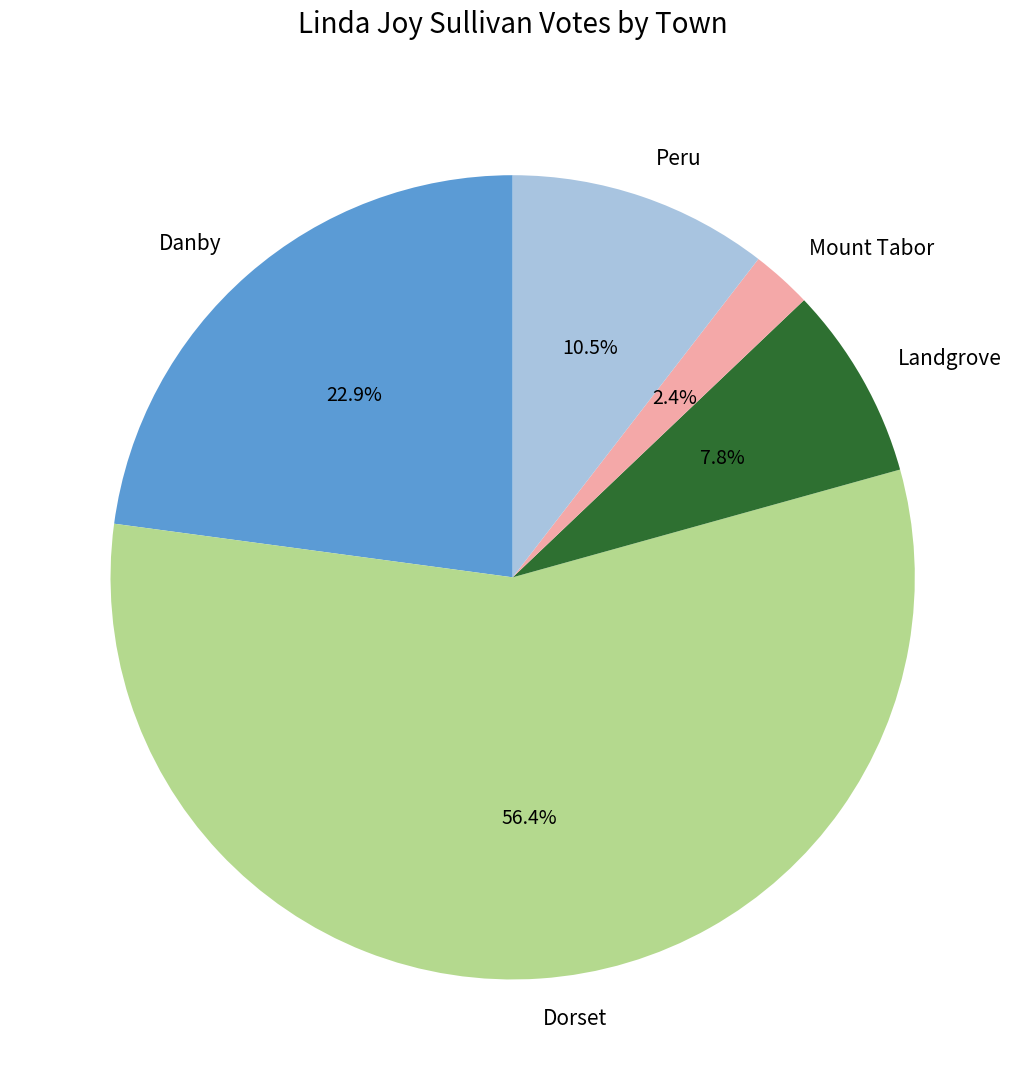

Does any single category account for the majority?

Yes